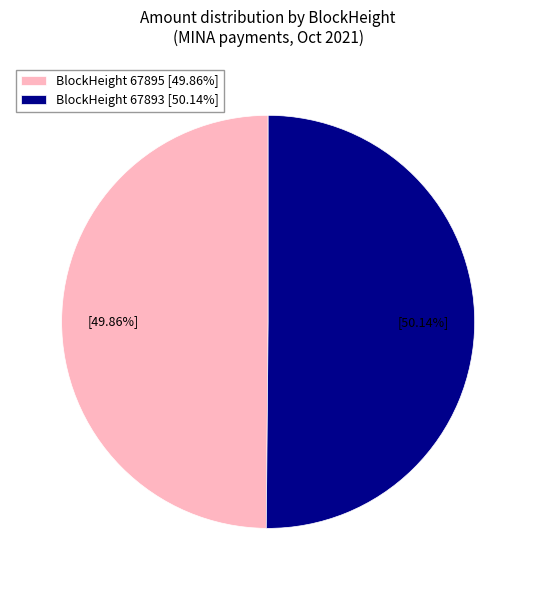

Approximately how many times larger is the value at BlockHeight 67893 [50.14%] compared to BlockHeight 67895 [49.86%]?

1.0